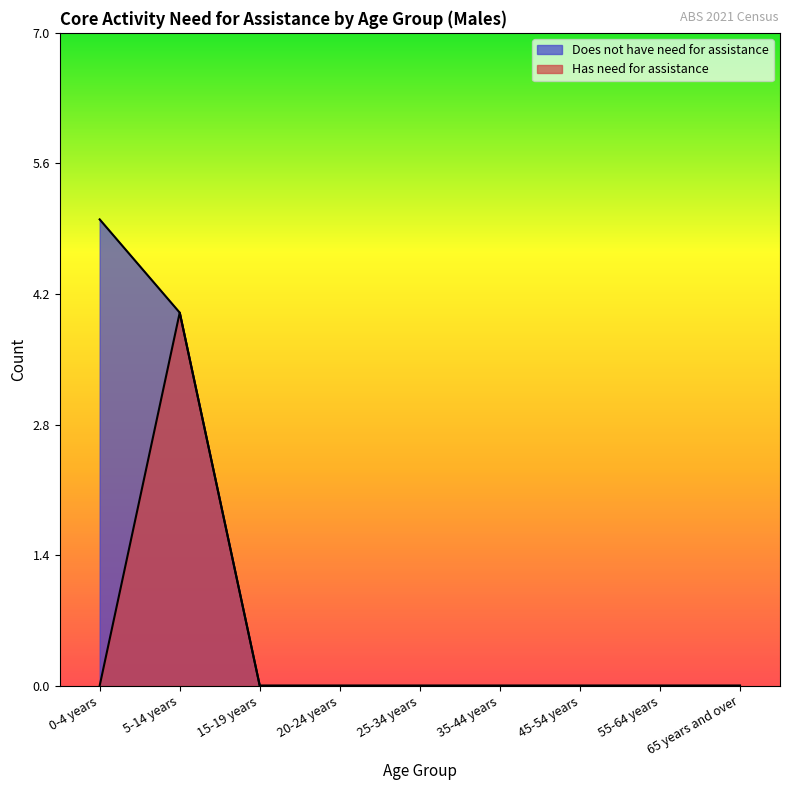

Which label corresponds to the largest value in the chart?

0-4 years